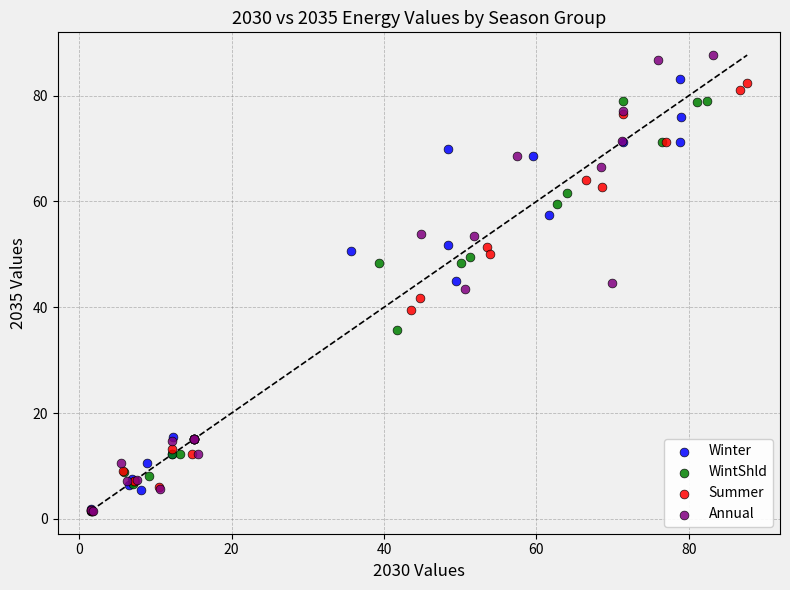

Which series has the largest Y range (max minus min)?

Annual